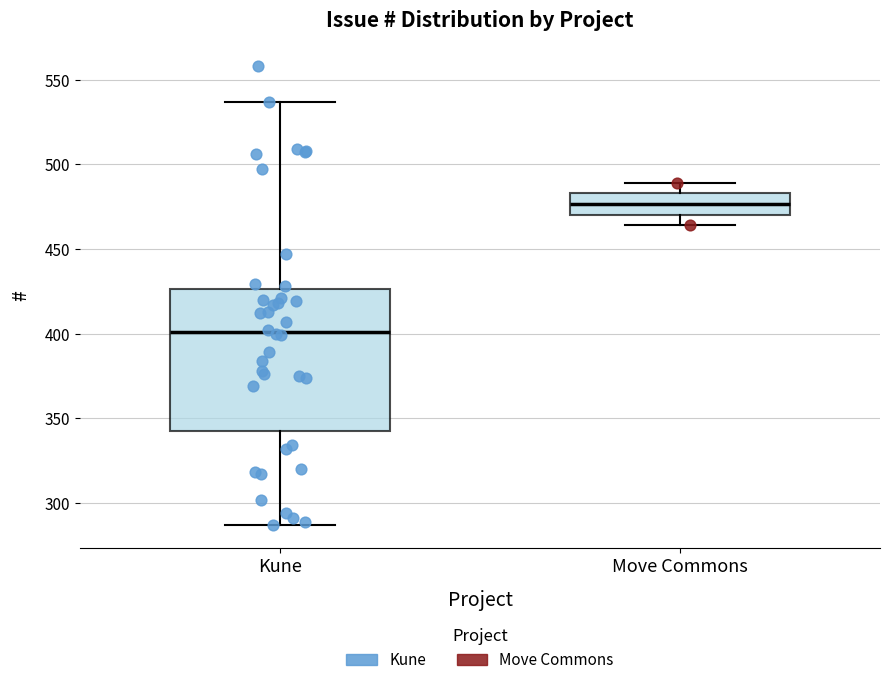

Where does the upper whisker of the box for Move Commons end on the y-axis? The values are not printed on the chart, so give them approximately, as read against the axis.

490